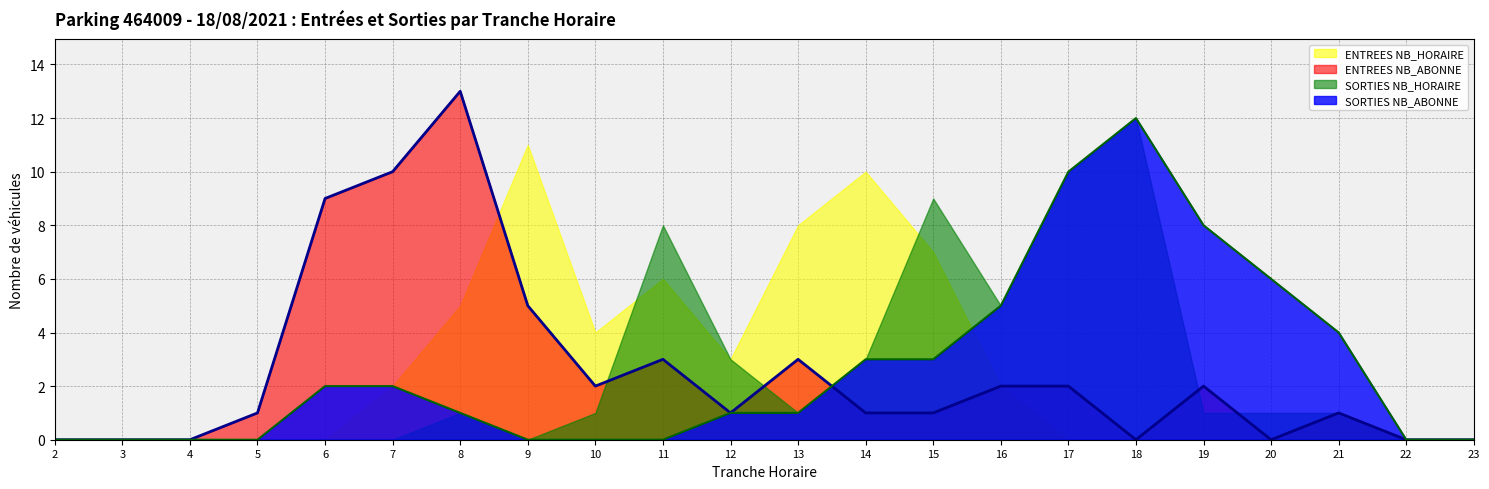

What is the maximum value for SORTIES NB_HORAIRE?

12